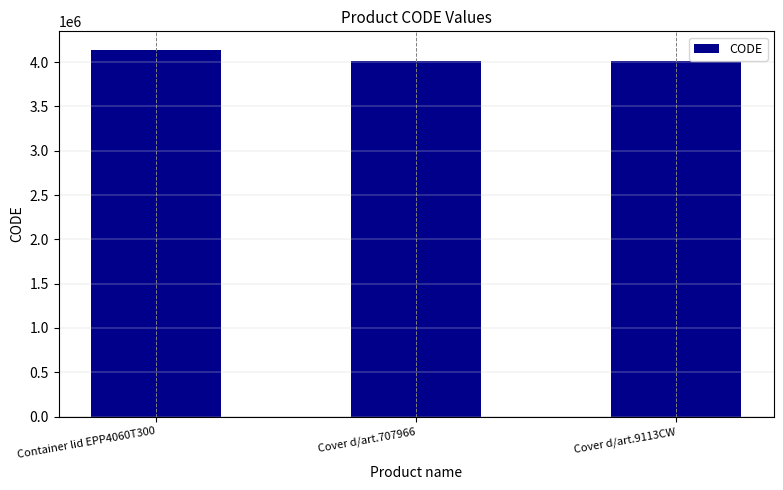

The value at Container lid EPP4060T300 is 1583001. True or false?

False